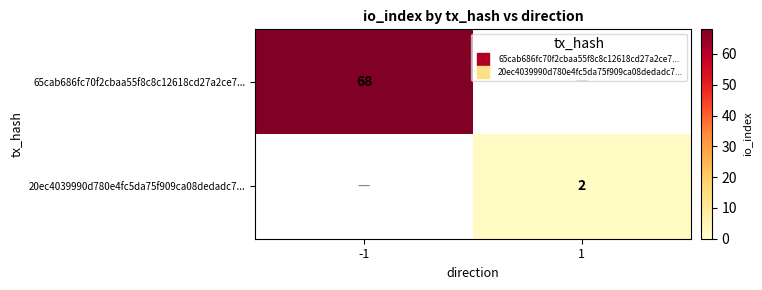

How many values in the 20ec4039990d780e4fc5da75f909ca08dedadc7... series are below 2?

1